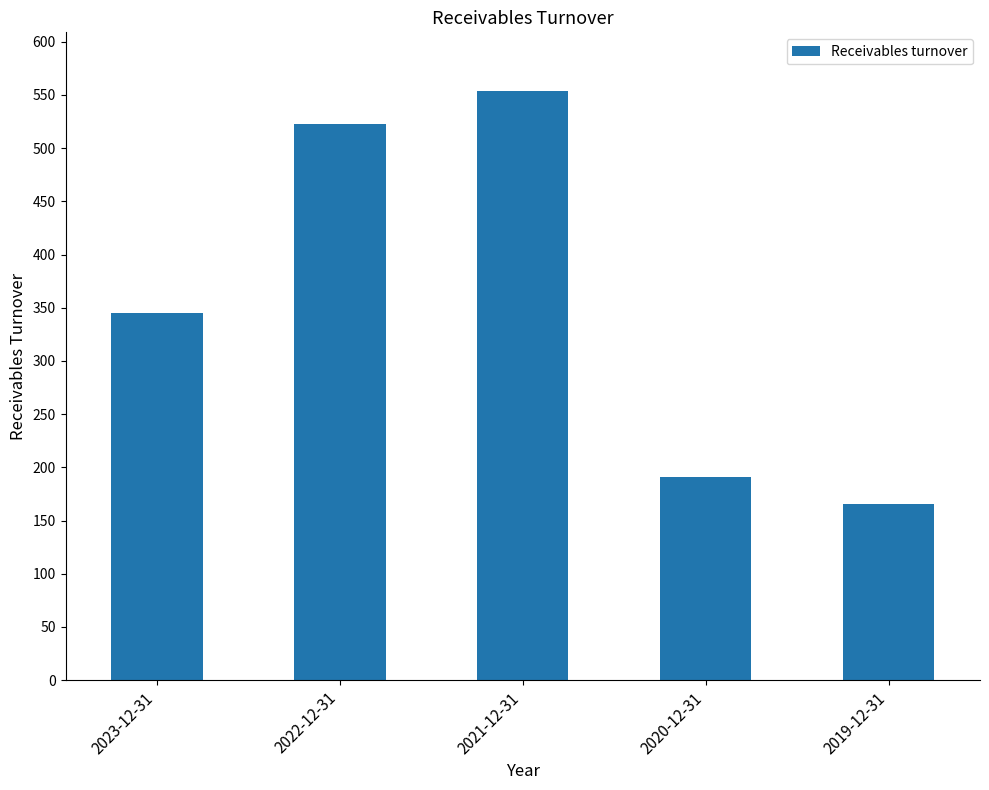

What is the minimum value shown in the chart?

165.2